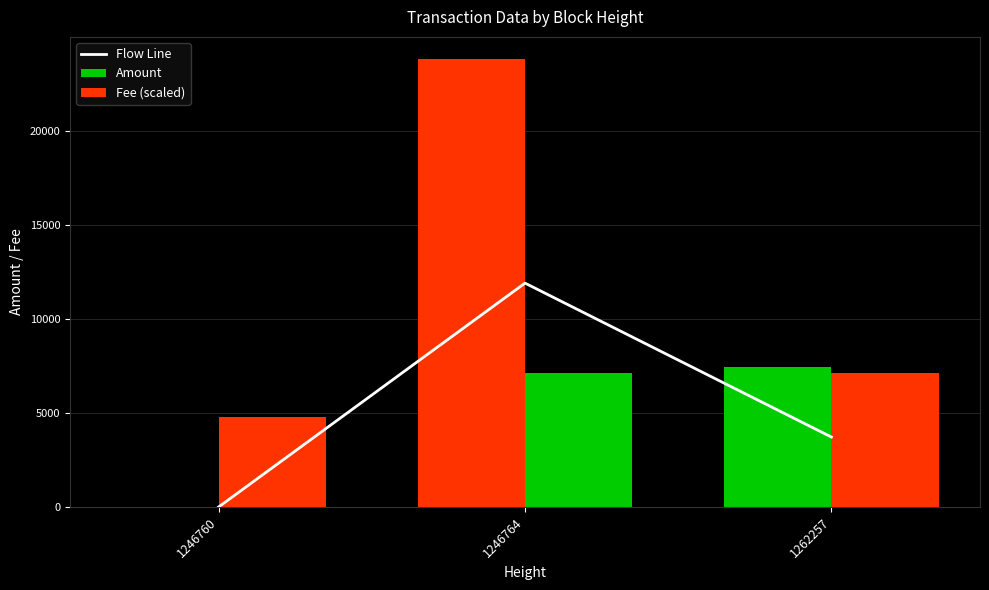

What is the change in value from 1246760 to 1262257?

+3719.5